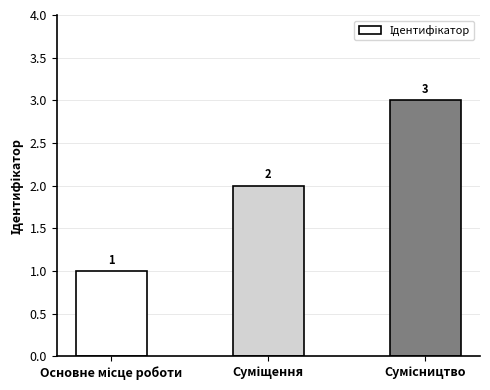

What is the maximum value shown in the chart?

3